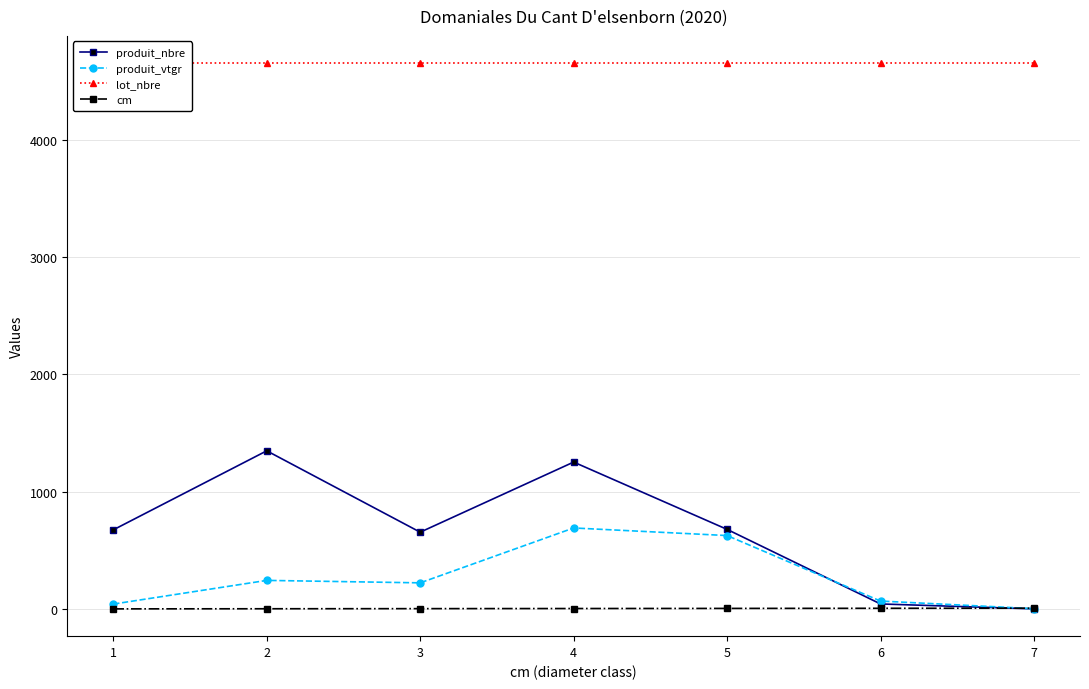

Which series has the widest spread of values?

produit_nbre